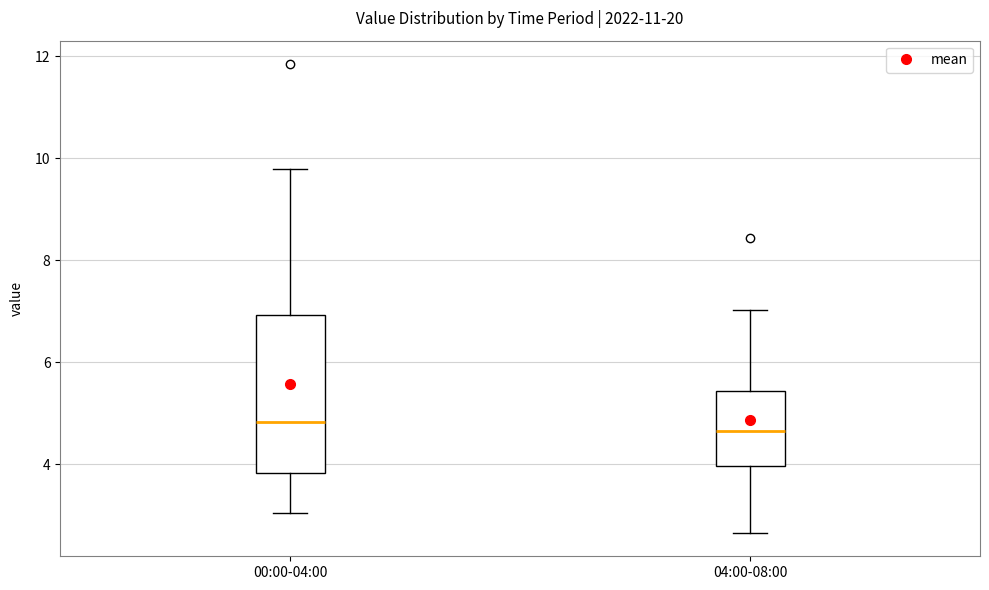

Reading left to right, transcribe this box plot: for each box, give where its median line is, the range the box spans, and where its two whiskers end, as read against the y-axis. The values are not printed on the chart, so give them approximately, as read against the axis.

00:00-04:00: median 4.8, box 3.8 to 7.0, whiskers 3.0 to 9.8
04:00-08:00: median 4.6, box 4.0 to 5.4, whiskers 2.6 to 7.0